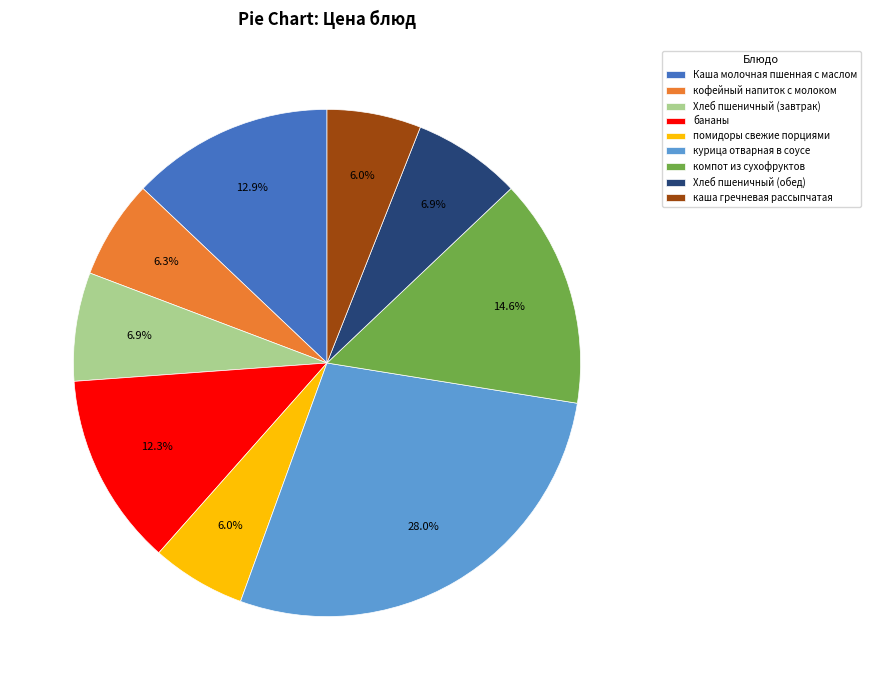

To the nearest percent, what is the average slice percentage?

11%